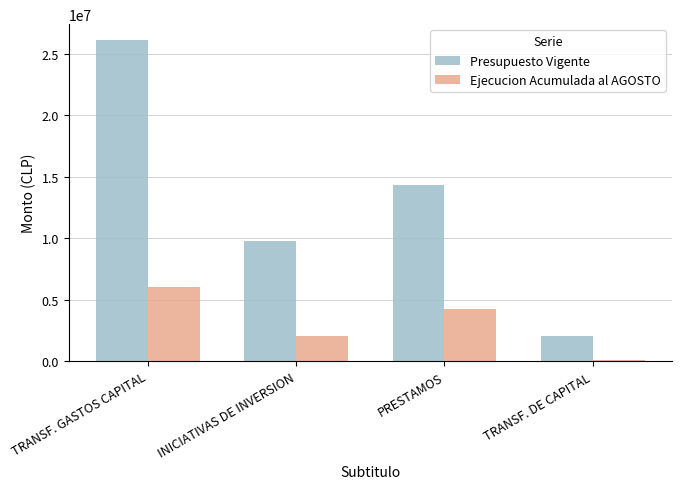

List the series in order of their peak value, highest first.

Presupuesto Vigente, Ejecucion Acumulada al AGOSTO